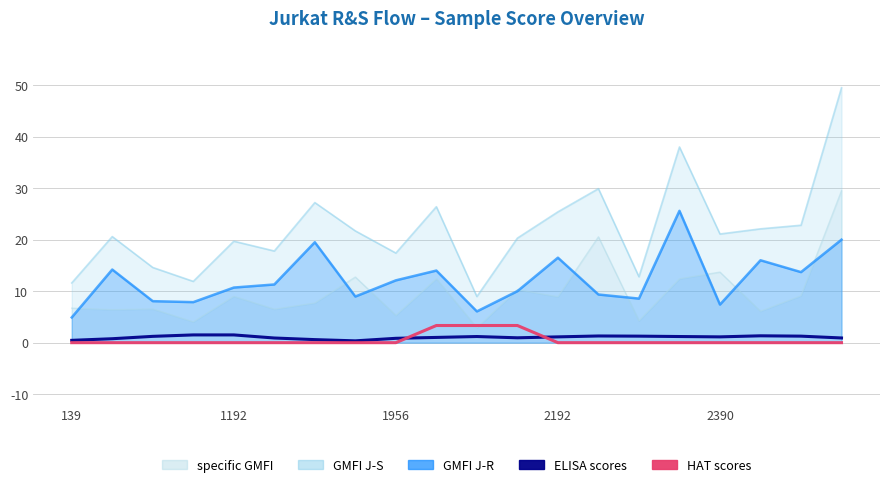

What is the approximate value of GMFI J-S at 15?

38.0